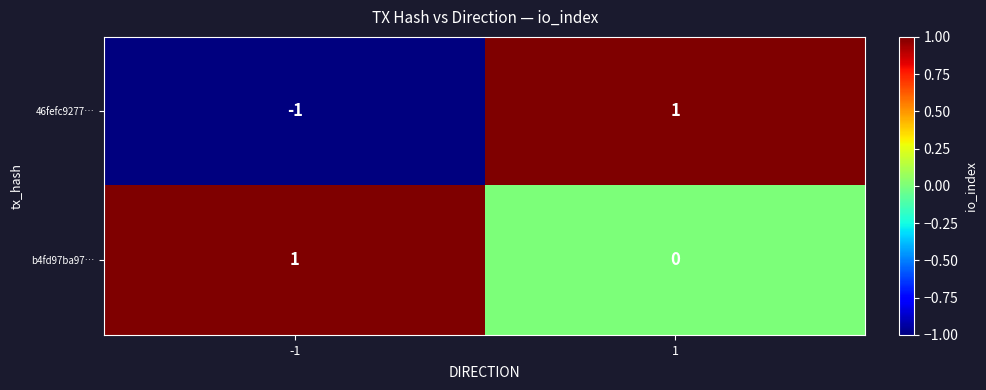

Is the value of b4fd97ba97… at 1 greater than the value of 46fefc9277… at -1?

Yes